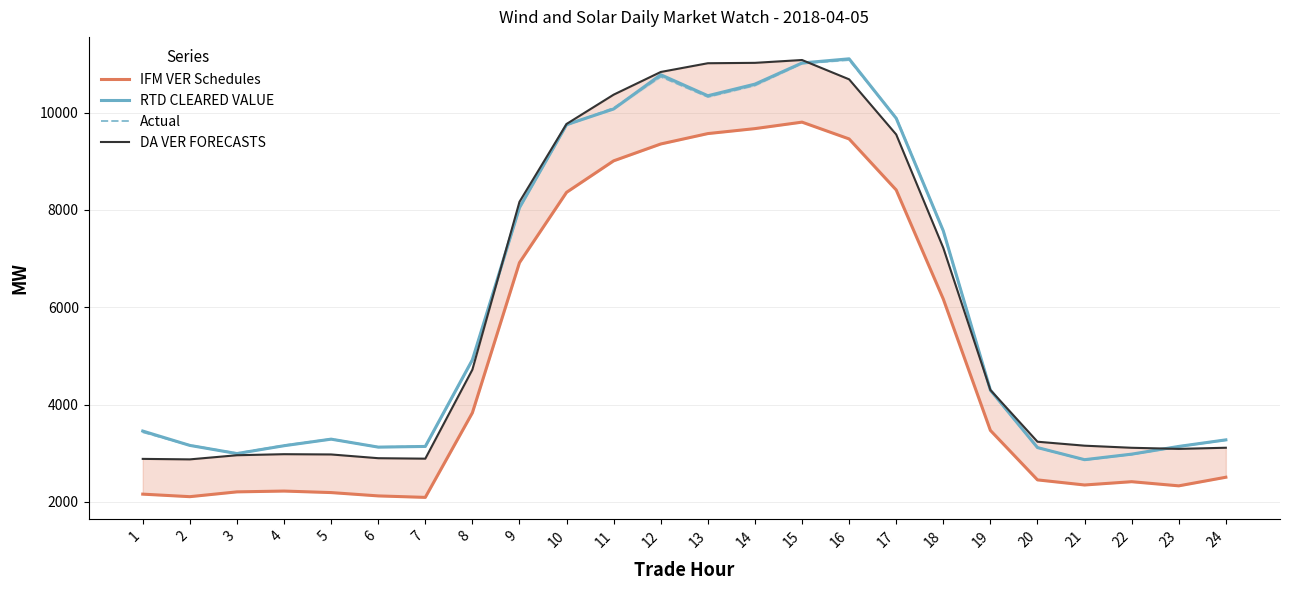

Which series has the widest spread of values?

RTD CLEARED VALUE